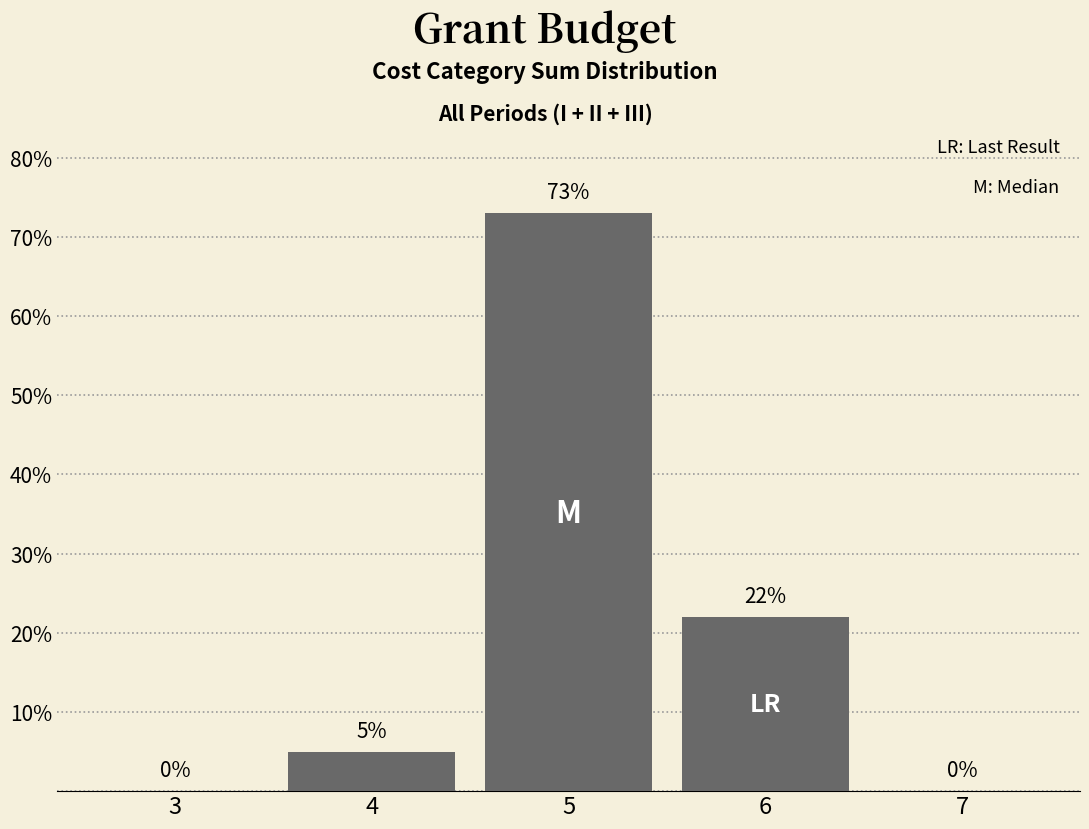

Reading left to right, transcribe all the data shown in this chart.

3=0	4=5	5=73	6=22	7=0